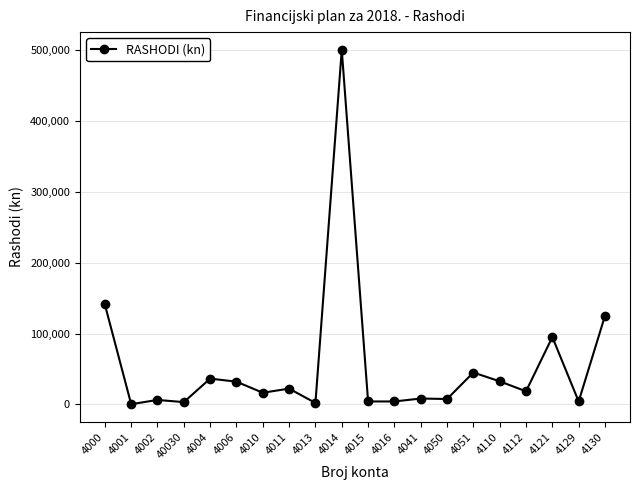

Where does the data first go above 18500?

4000